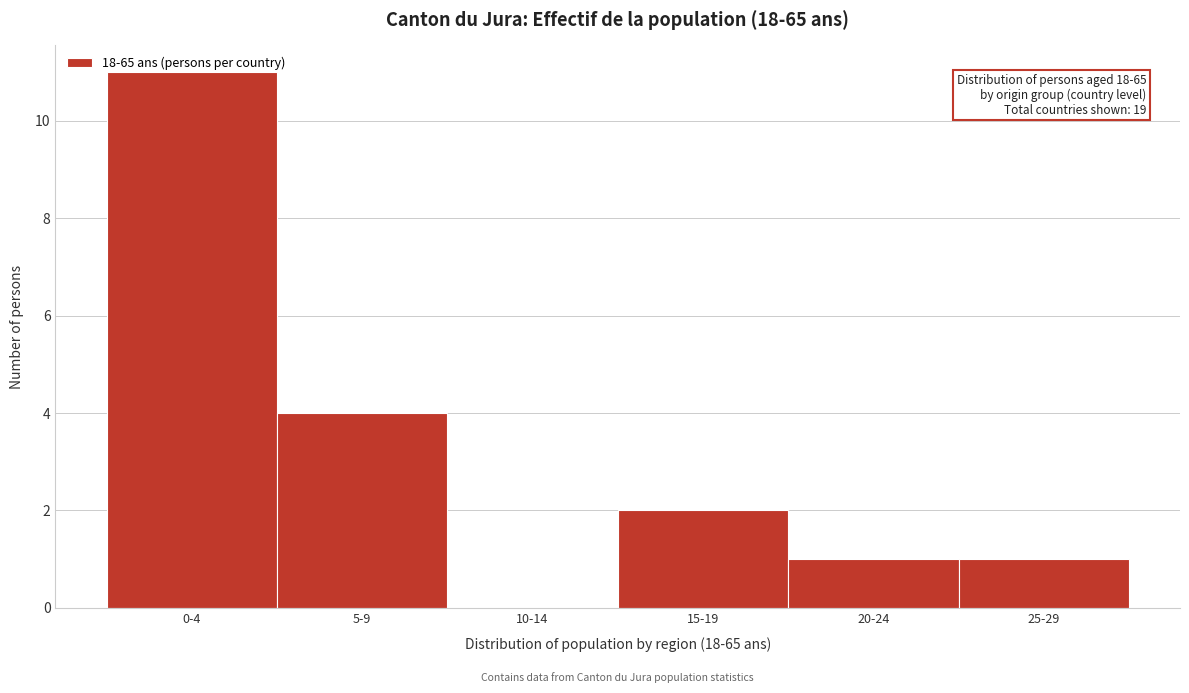

Which has a higher value, 25-29 or 15-19?

15-19